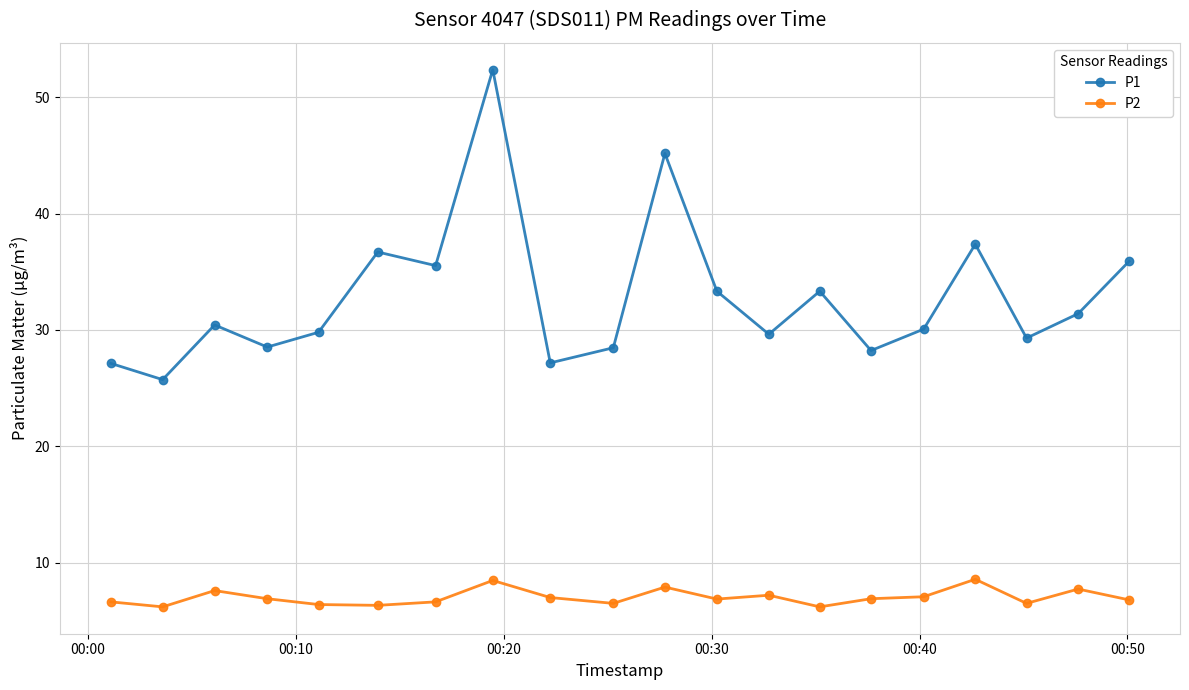

In P1, how many points are lower than both neighbors (excluding endpoints)?

7